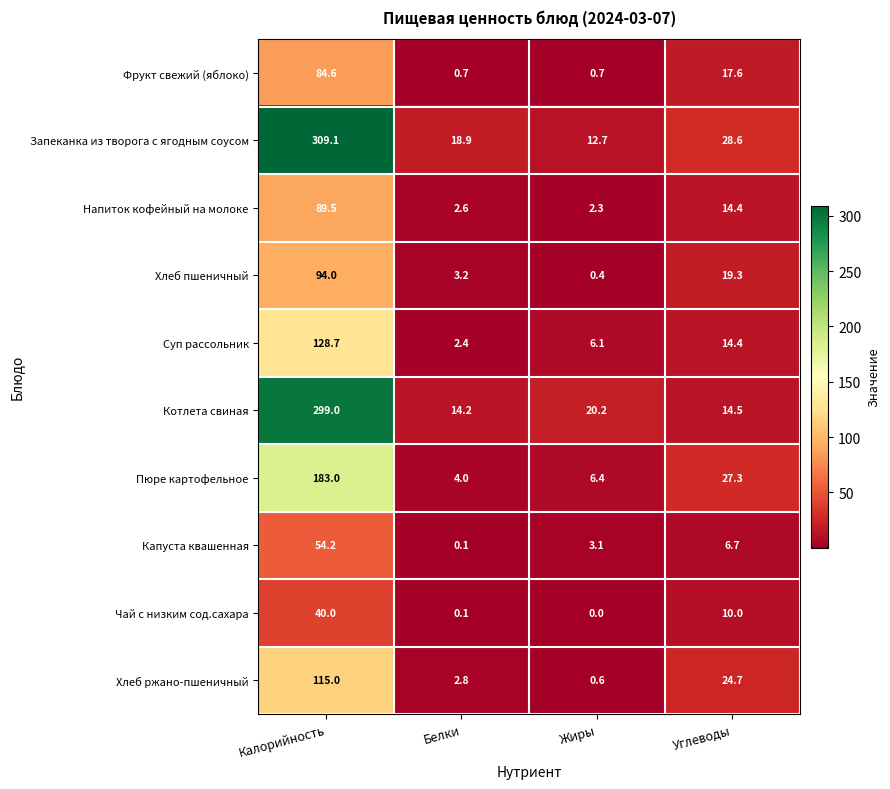

At how many categories does at least one series exceed 201?

1